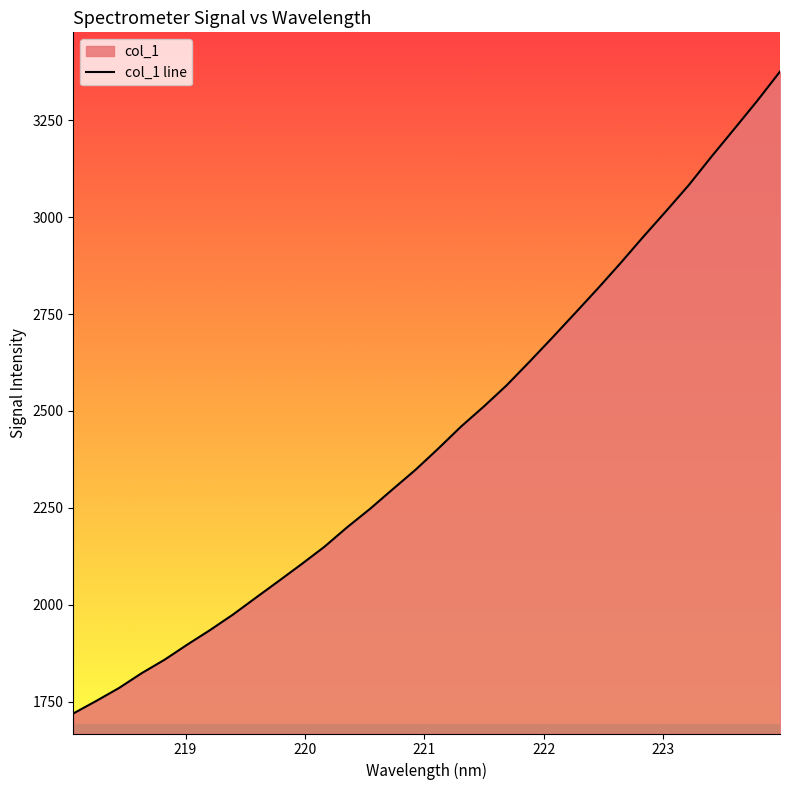

What is the difference between the maximum and minimum values?

1656.1